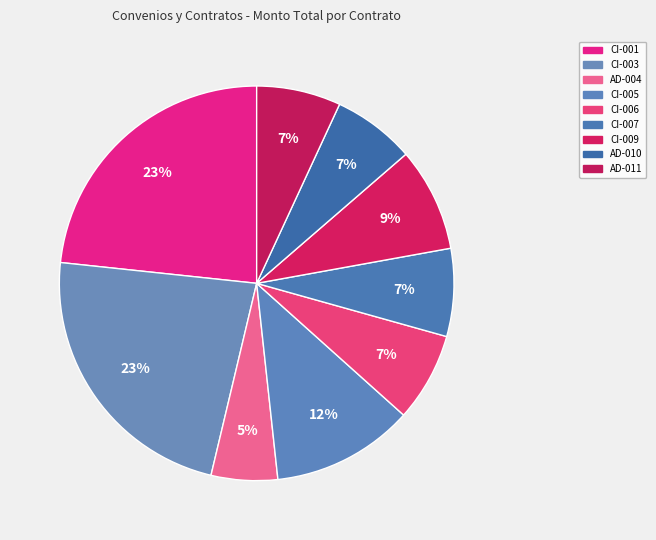

Rank the categories by value from highest to lowest.

DCI-MUN-RM-EP-CI-001-2022, DCI-MUN-RM-EP-CI-003-2022, DCI-MUN-RM-EP-CI-005-2022, DCI-MUN-RM-EP-CI-009-2022, DCI-MUN-RM-IM-CI-006-2022, DCI-MUN-RM-EP-CI-007-2022, DCI-MUN-RM-EP-AD-011-2022, DCI-MUN-RM-EP-AD-010-2022, DCI-MUN-RM-EP-AD-004-2022